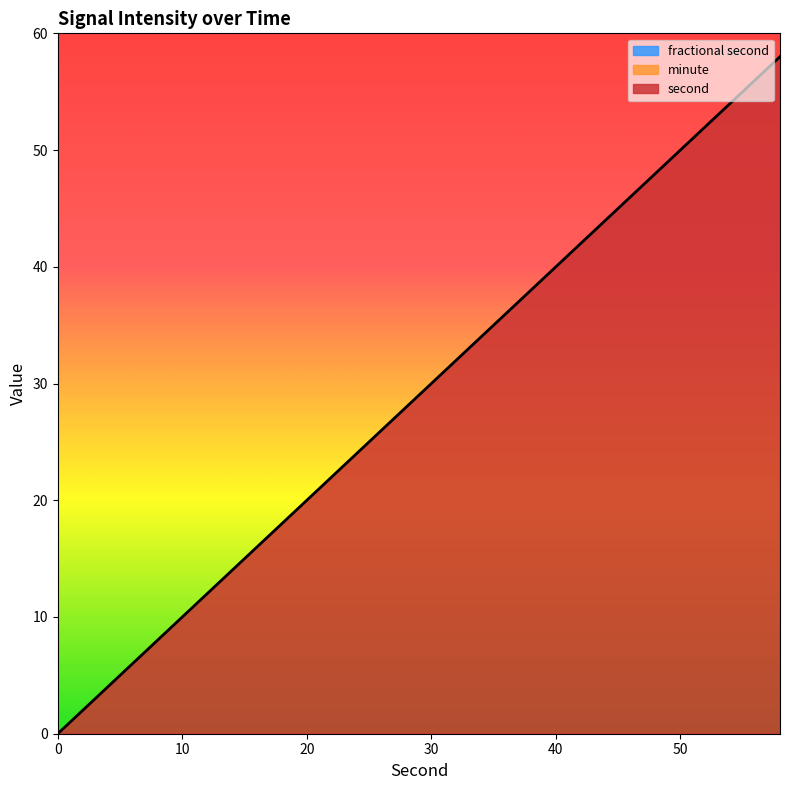

Is it true that second equals 26 at 16?

False